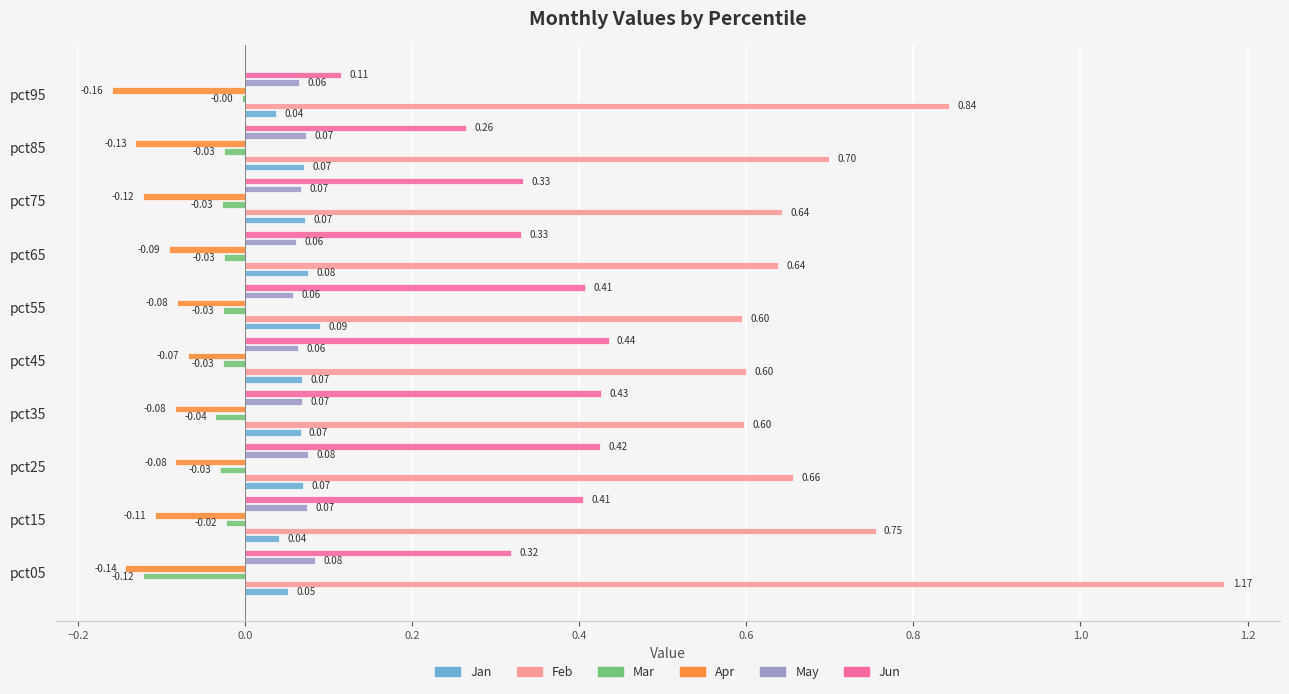

What is the total value across all series at pct05?

1.4